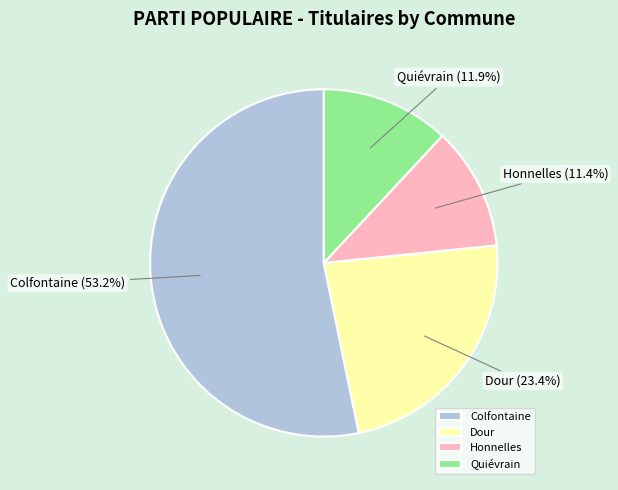

How many segments does this pie chart have?

4